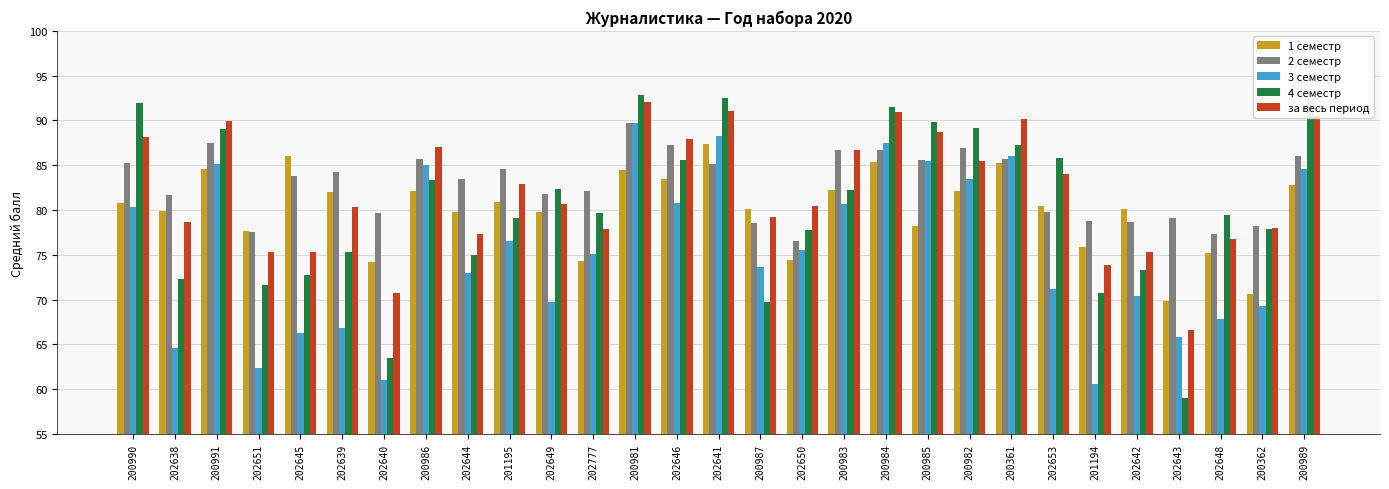

What is the difference between the maximum and second lowest values in the за весь период series?

21.3